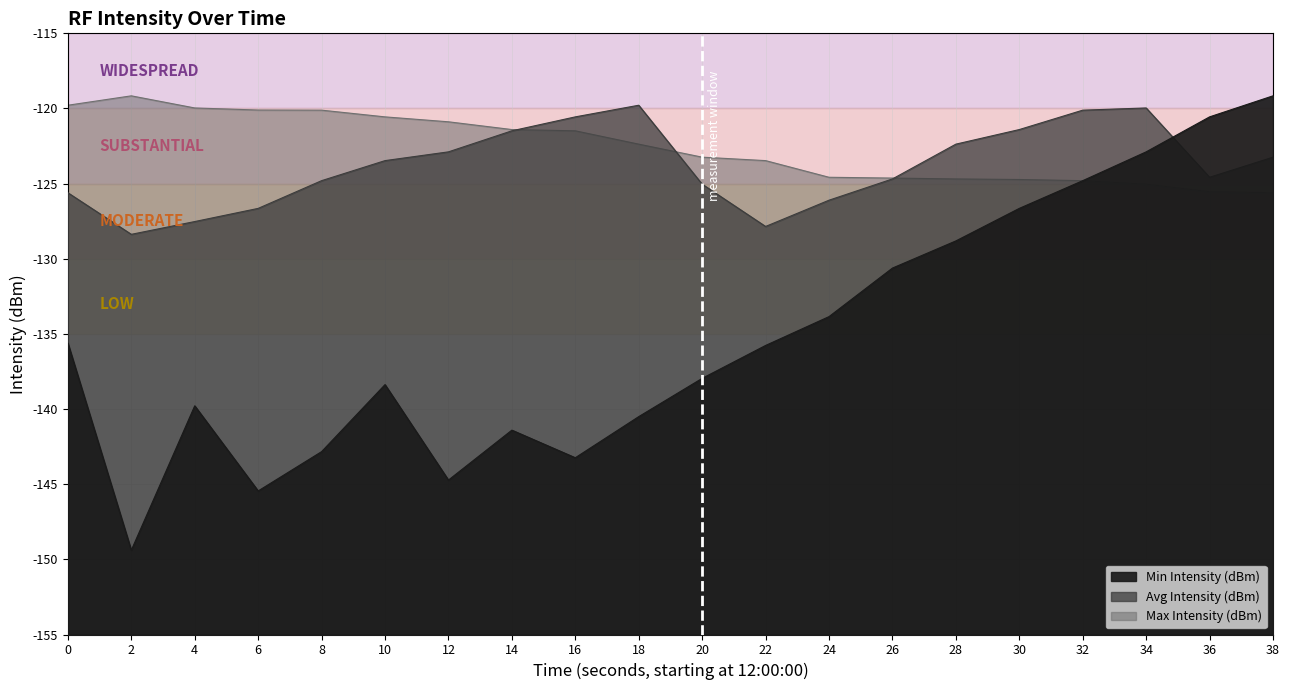

What is the value of the Max Intensity (dBm) point at the 9th from the left?

-121.5